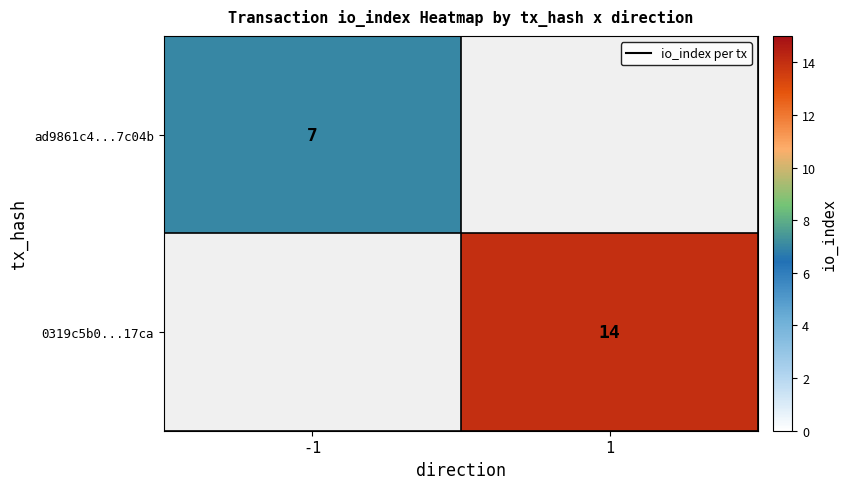

True or false: 0319c5b0...17ca has a value of 14 at 1.

True